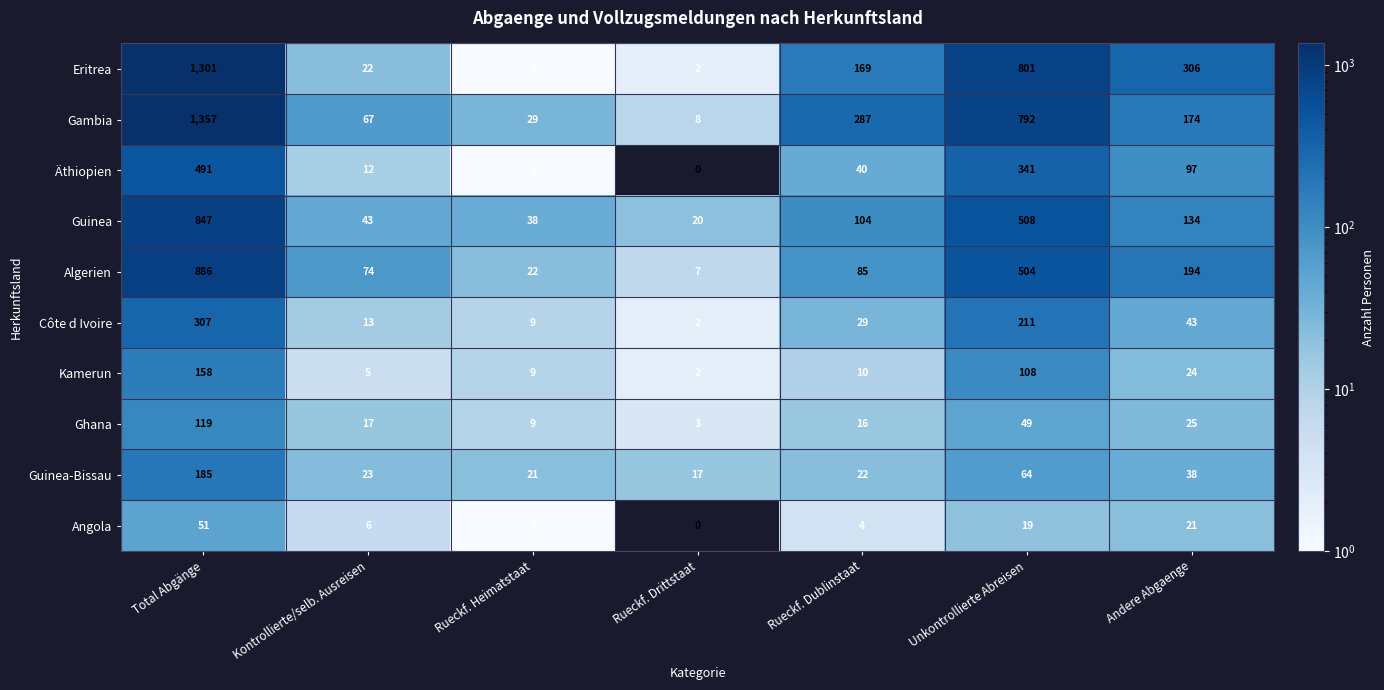

What is the average value of the Kamerun series?

45